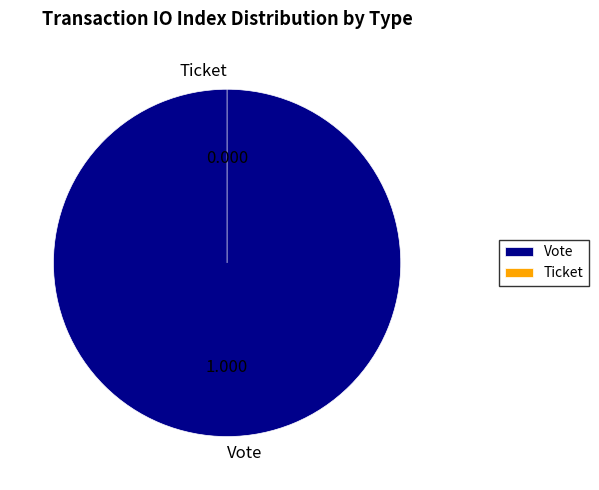

Is there any slice that represents more than half of the pie?

Yes